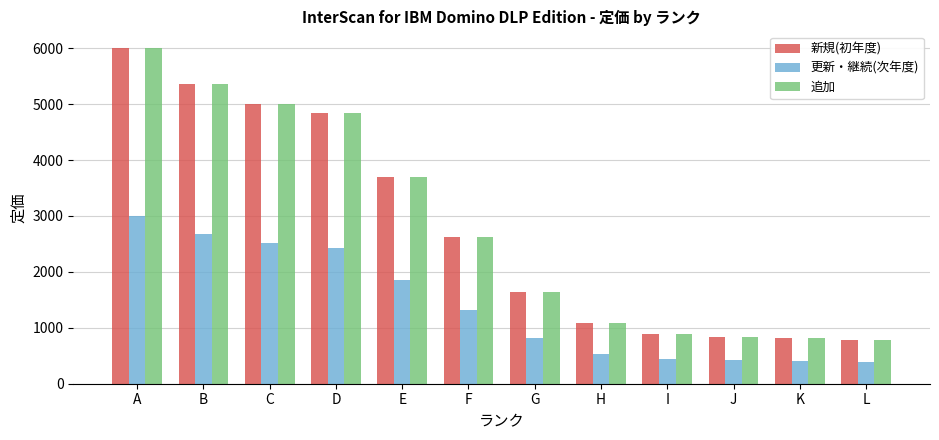

At how many categories does at least one series exceed 1154?

7